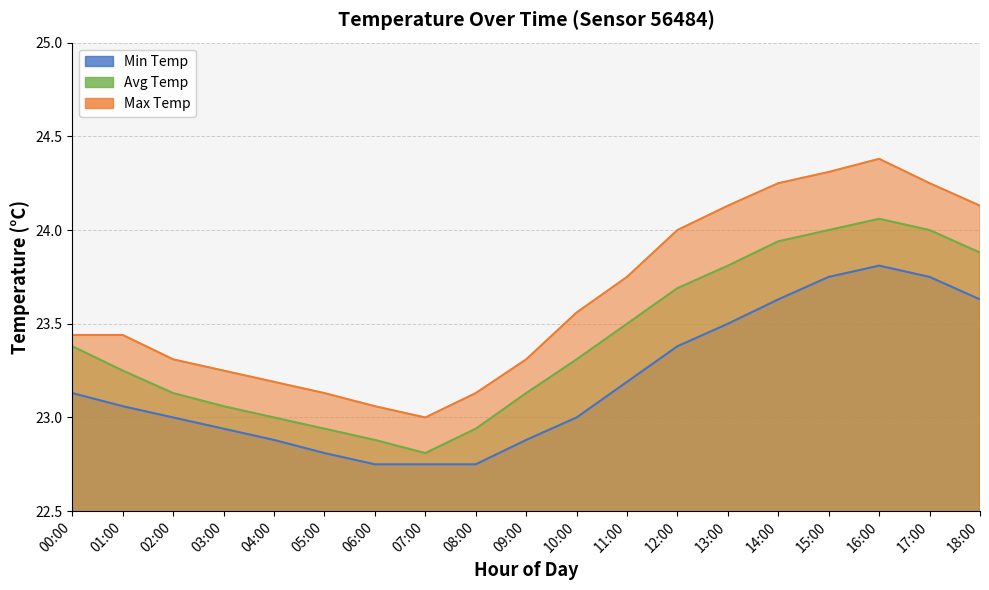

What are all the series names shown in the legend?

Min Temp, Avg Temp, Max Temp